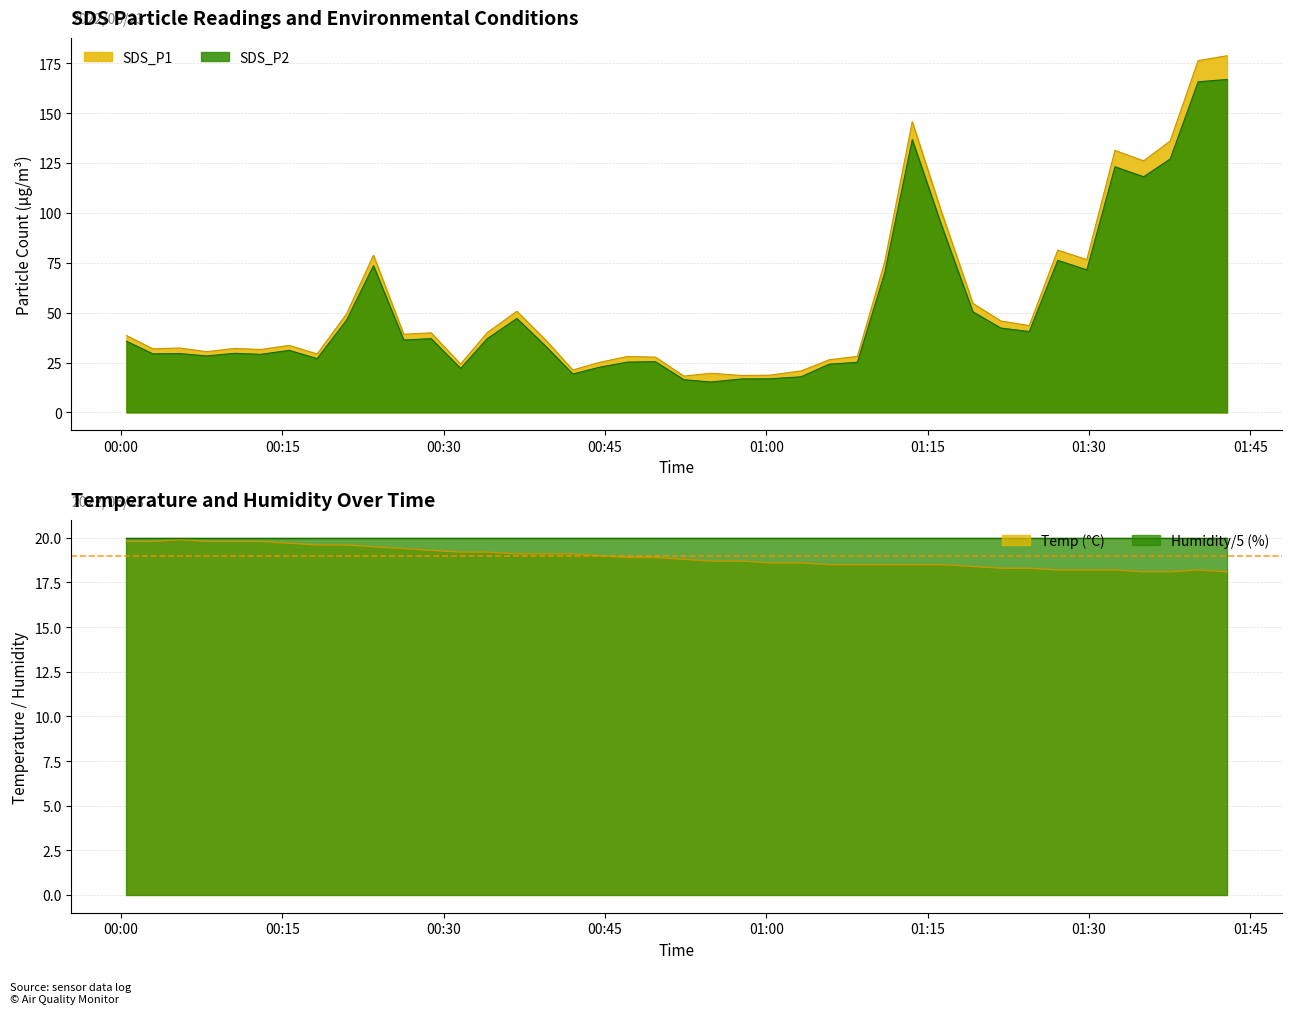

How many interior local peaks does the SDS_P1 series have?

11